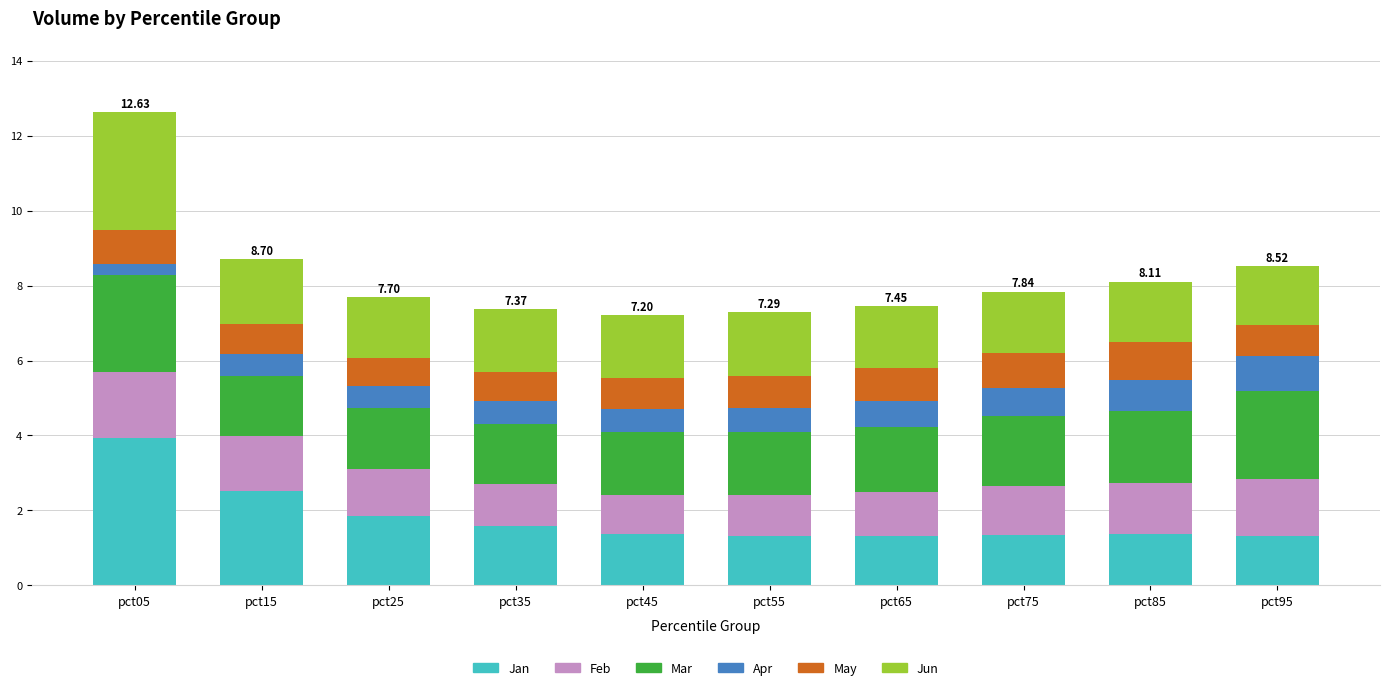

At which category is the sum across all series the highest?

pct05